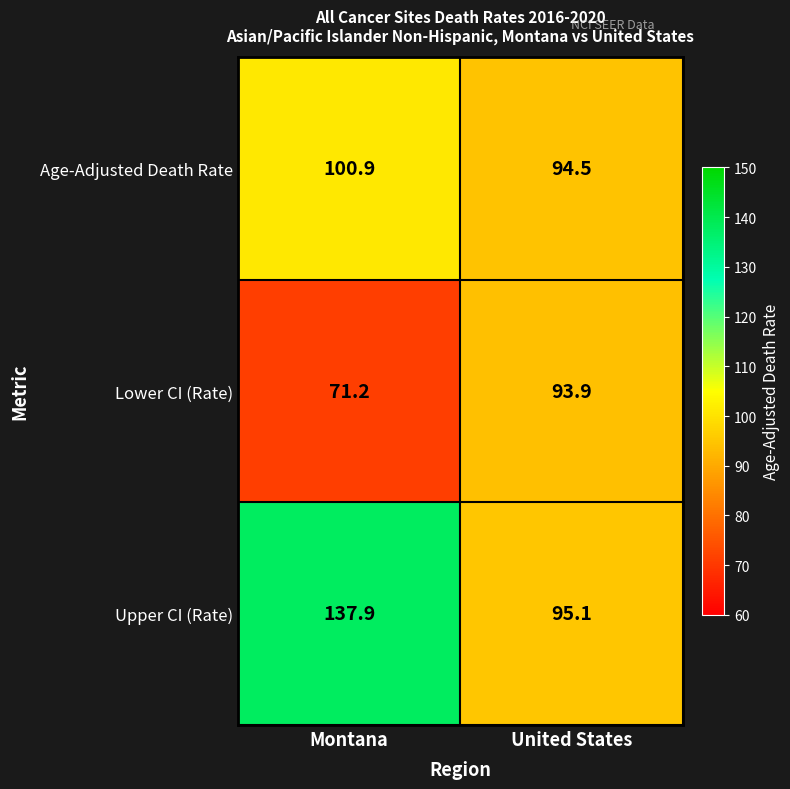

Reading left to right, list all the values displayed in this chart.

Age-Adjusted Death Rate: Montana=100.9	United States=94.5
Lower CI (Rate): Montana=71.2	United States=93.9
Upper CI (Rate): Montana=137.9	United States=95.1